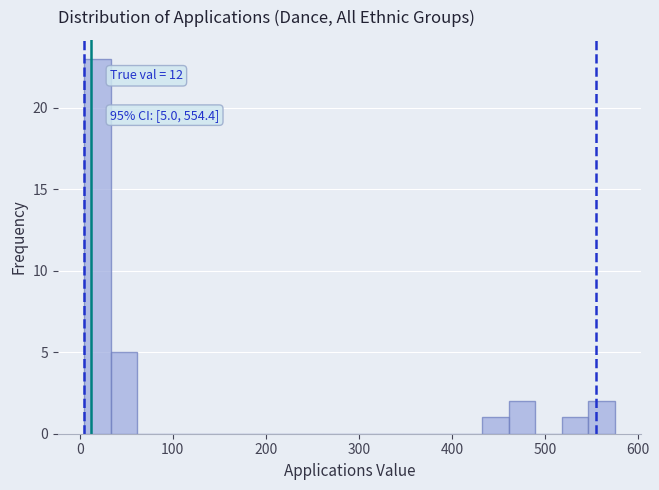

Read against the x-axis, roughly where is the centre of the tallest bar?

20